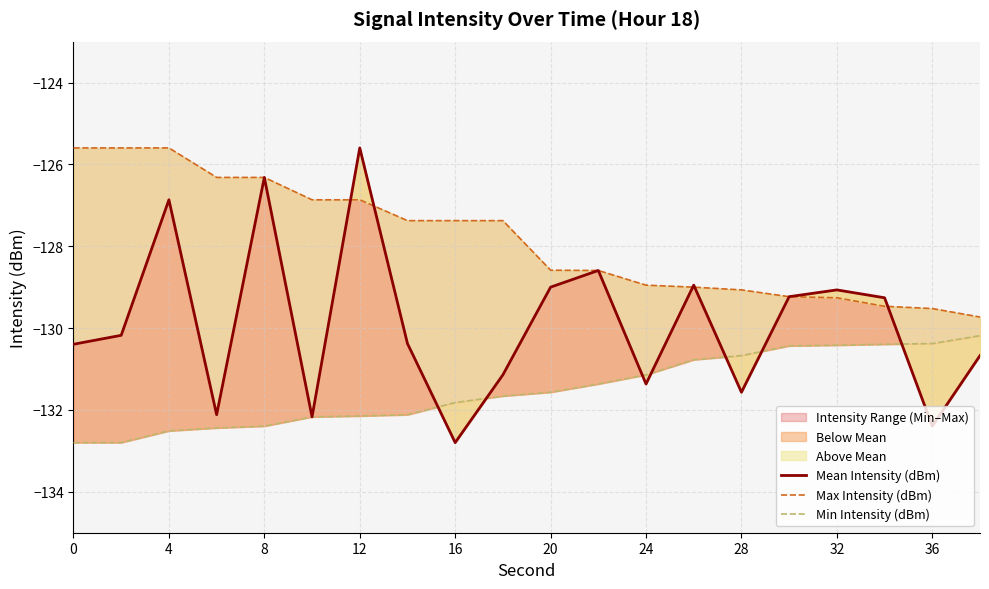

Reading right to left, what are all the values shown in this chart?

Mean Intensity (dBm): -130.7	-132.4	-129.3	-129.1	-129.2	-131.6	-129.0	-131.4	-128.6	-129.0	-131.1	-132.8	-130.4	-125.6	-132.2	-126.3	-132.1	-126.9	-130.2	-130.4
Max Intensity (dBm): -129.7	-129.5	-129.5	-129.3	-129.2	-129.1	-129.0	-129.0	-128.6	-128.6	-127.4	-127.4	-127.4	-126.9	-126.9	-126.3	-126.3	-125.6	-125.6	-125.6
Min Intensity (dBm): -130.2	-130.4	-130.4	-130.4	-130.4	-130.7	-130.8	-131.1	-131.4	-131.6	-131.7	-131.8	-132.1	-132.1	-132.2	-132.4	-132.4	-132.5	-132.8	-132.8